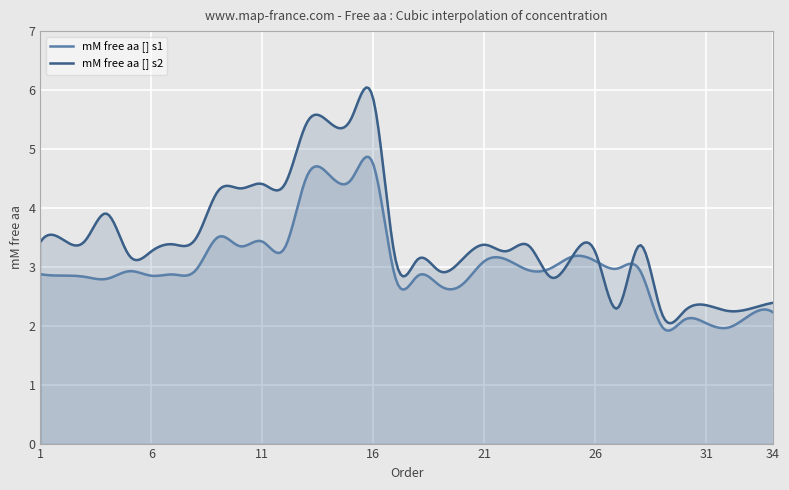

Reading left to right, what are all the values shown in this chart?

mM free aa [] s1: 1=2.9	2=2.9	3=2.8	4=2.8	5=2.9	6=2.8	7=2.9	8=2.9	9=3.5	10=3.3	11=3.4	12=3.3	13=4.5	14=4.6	15=4.5	16=4.7	17=2.8	18=2.8	19=2.7	20=2.7	21=3.1	22=3.1	23=2.9	24=3.0	25=3.2	26=3.1	27=3.0	28=2.9	29=2.0	30=2.1	31=2.0	32=2.0	33=2.2	34=2.2
mM free aa [] s2: 1=3.4	2=3.5	3=3.4	4=3.9	5=3.2	6=3.3	7=3.4	8=3.5	9=4.3	10=4.3	11=4.4	12=4.4	13=5.4	14=5.5	15=5.5	16=5.8	17=3.1	18=3.1	19=2.9	20=3.1	21=3.4	22=3.3	23=3.4	24=2.8	25=3.2	26=3.2	27=2.3	28=3.4	29=2.2	30=2.2	31=2.3	32=2.2	33=2.3	34=2.4